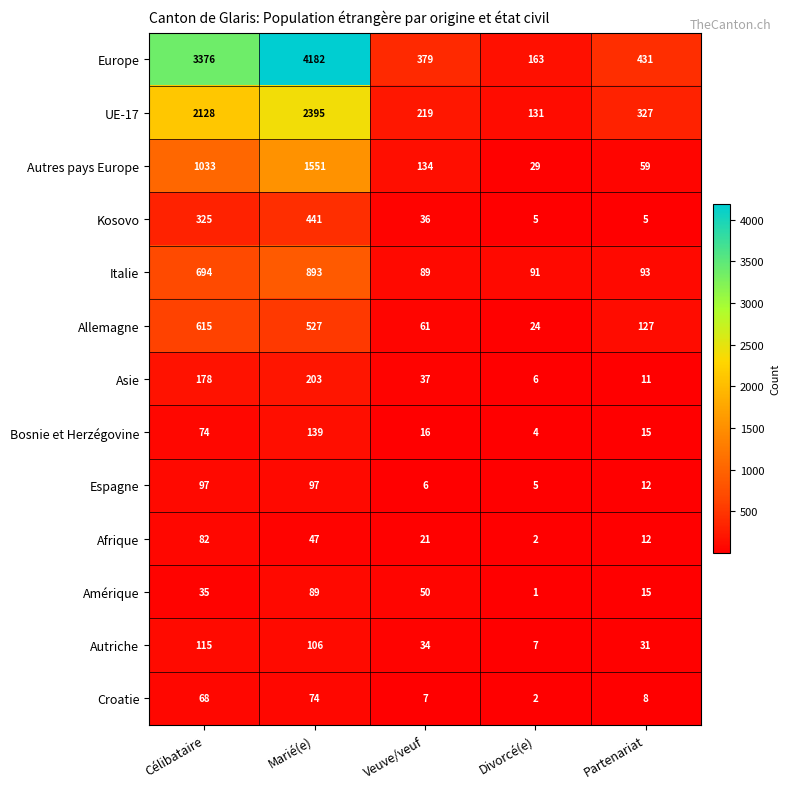

Which category has the lowest value across all series?

Divorcé(e)